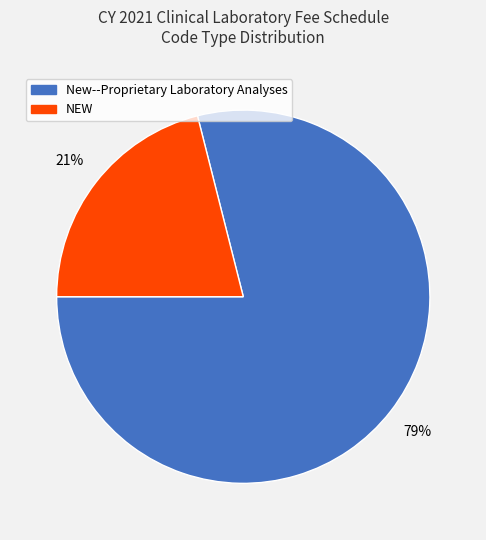

Combined, do New--Proprietary Laboratory Analyses and NEW account for over 50%?

Yes